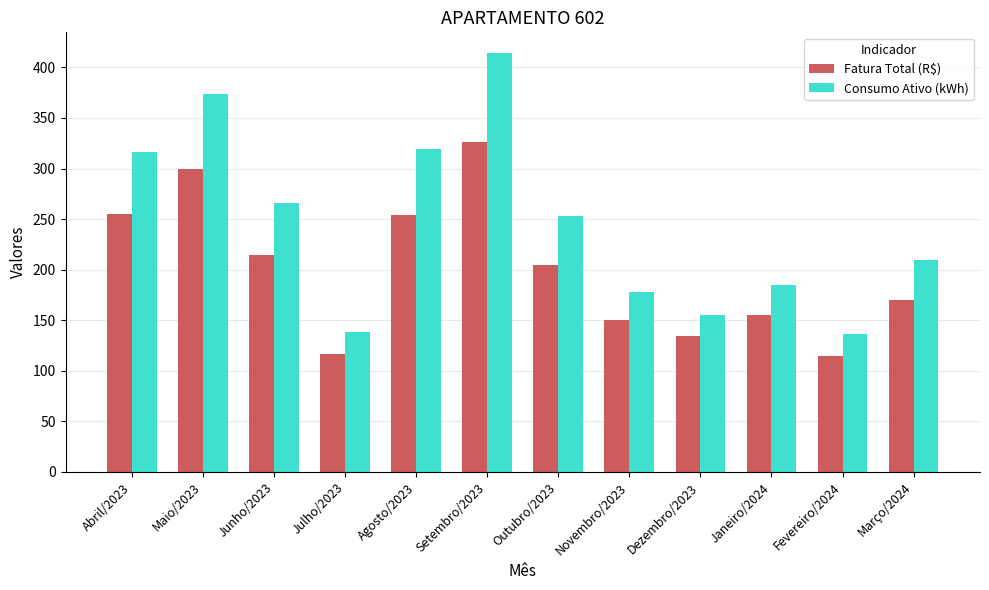

Are the bars grouped side by side (vs. stacked)?

Yes